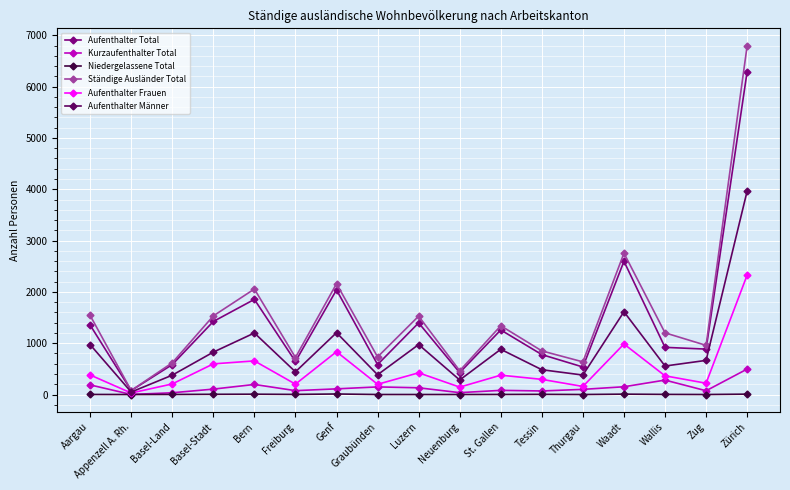

At which label is Aufenthalter Total closest to 3185?

Waadt